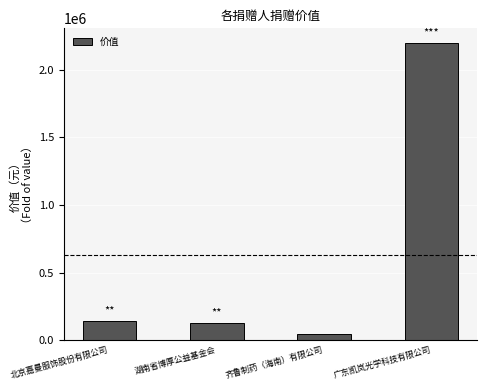

How many values exceed 142892?

2